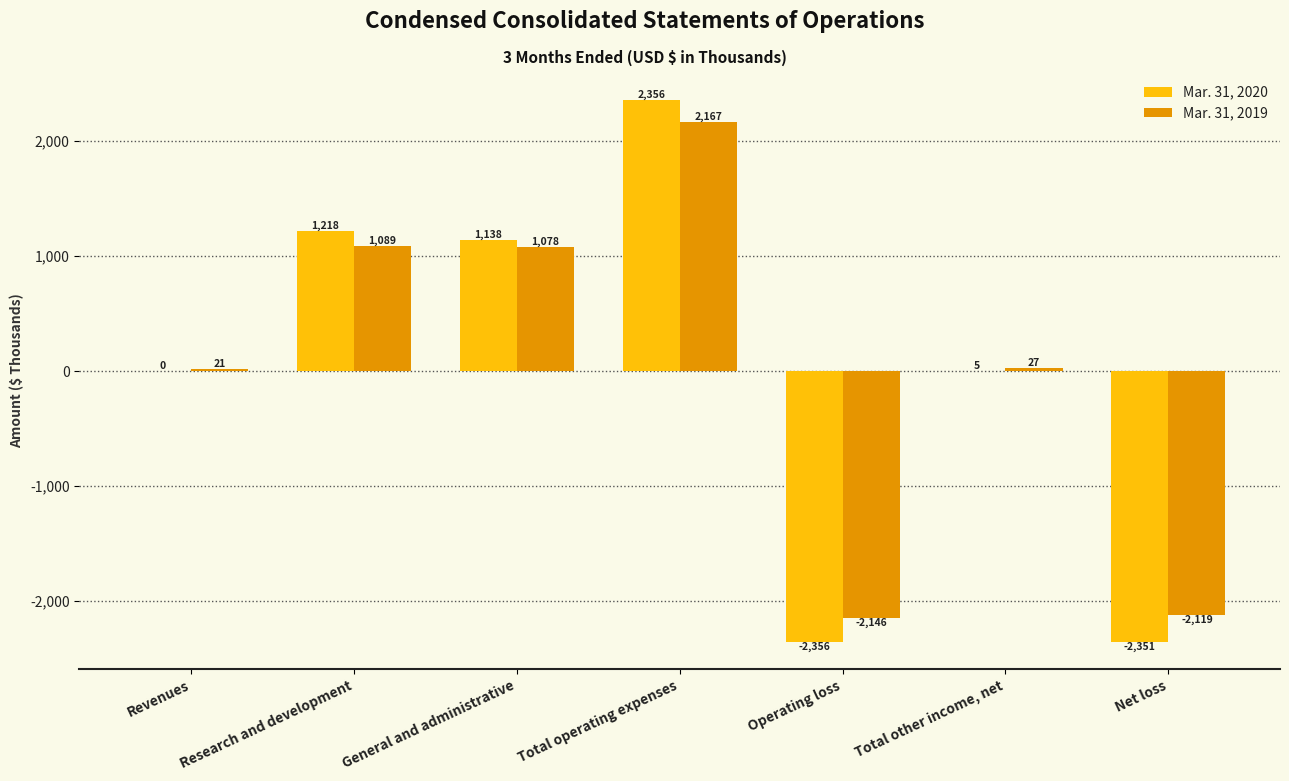

Is it true that Mar. 31, 2019 equals -1236 at Net loss?

False